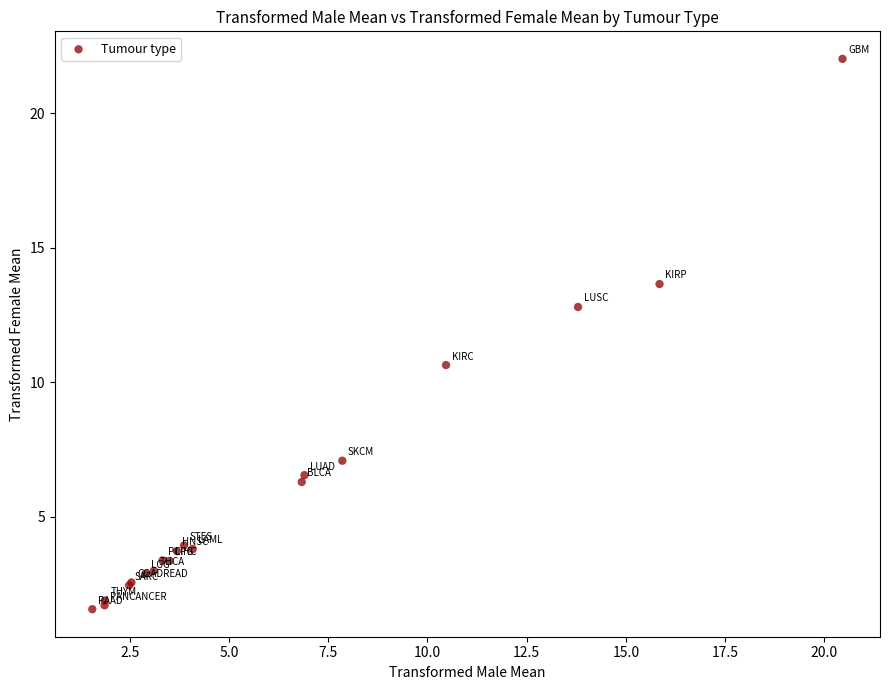

What Y value in the scatter plot is closest to 11?

10.6